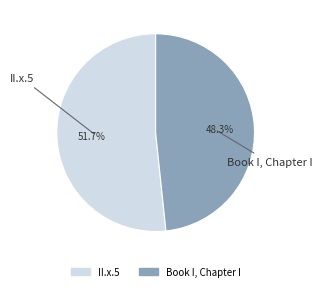

What is the smallest slice in the pie chart?

Book I, Chapter I